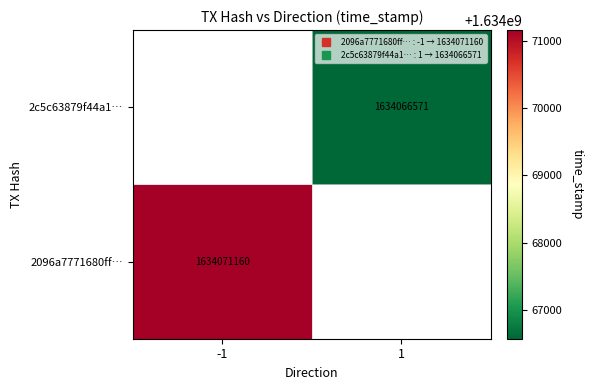

How many categories are shown in the chart?

2